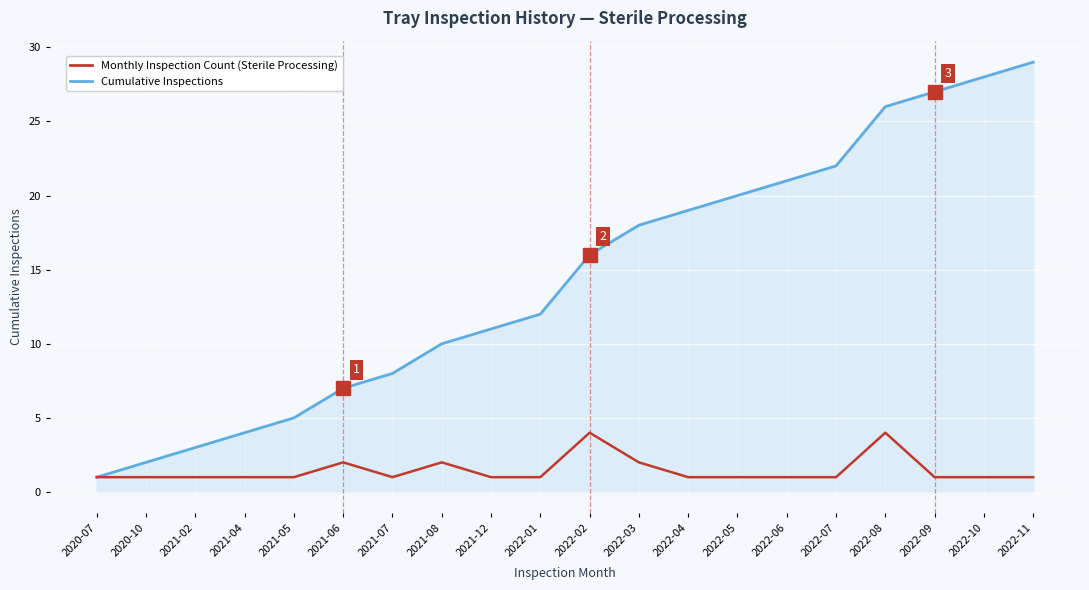

What is the spread (max minus min) of values at 2021-08?

8